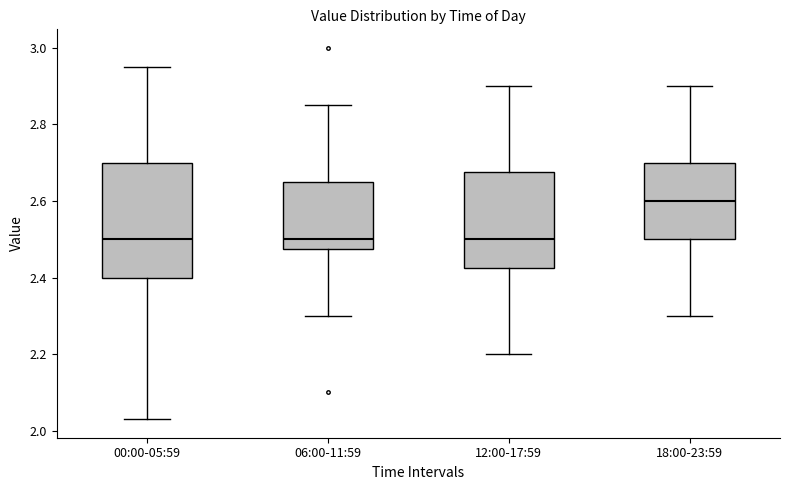

Reading left to right, transcribe this box plot: for each box, give where its median line is, the range the box spans, and where its two whiskers end, as read against the y-axis. The values are not printed on the chart, so give them approximately, as read against the axis.

00:00-05:59: median 2.50, box 2.40 to 2.70, whiskers 2.04 to 2.96
06:00-11:59: median 2.50, box 2.48 to 2.66, whiskers 2.30 to 2.86
12:00-17:59: median 2.50, box 2.42 to 2.68, whiskers 2.20 to 2.90
18:00-23:59: median 2.60, box 2.50 to 2.70, whiskers 2.30 to 2.90